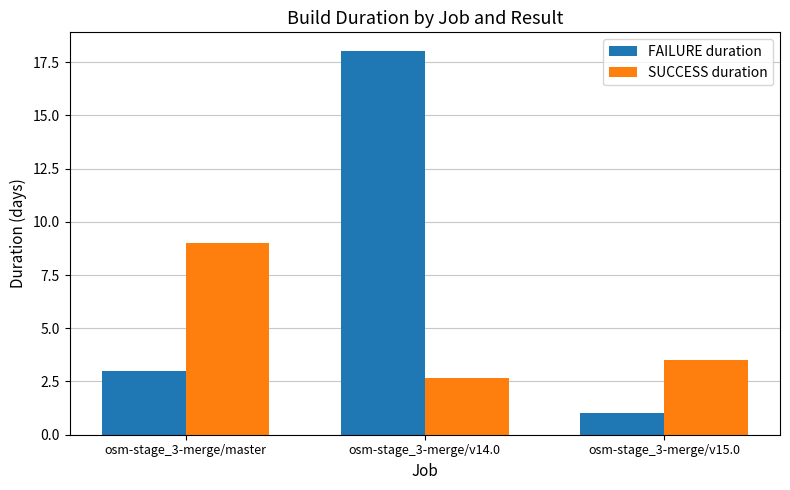

Read the FAILURE duration value at osm-stage_3-merge/master.

3.0